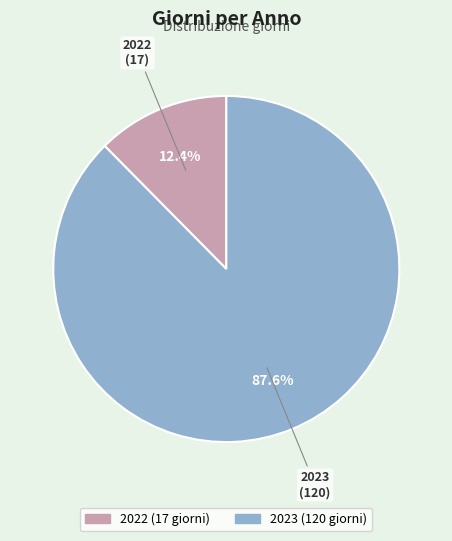

To the nearest percent, what percentage of the pie is 2023?

88%